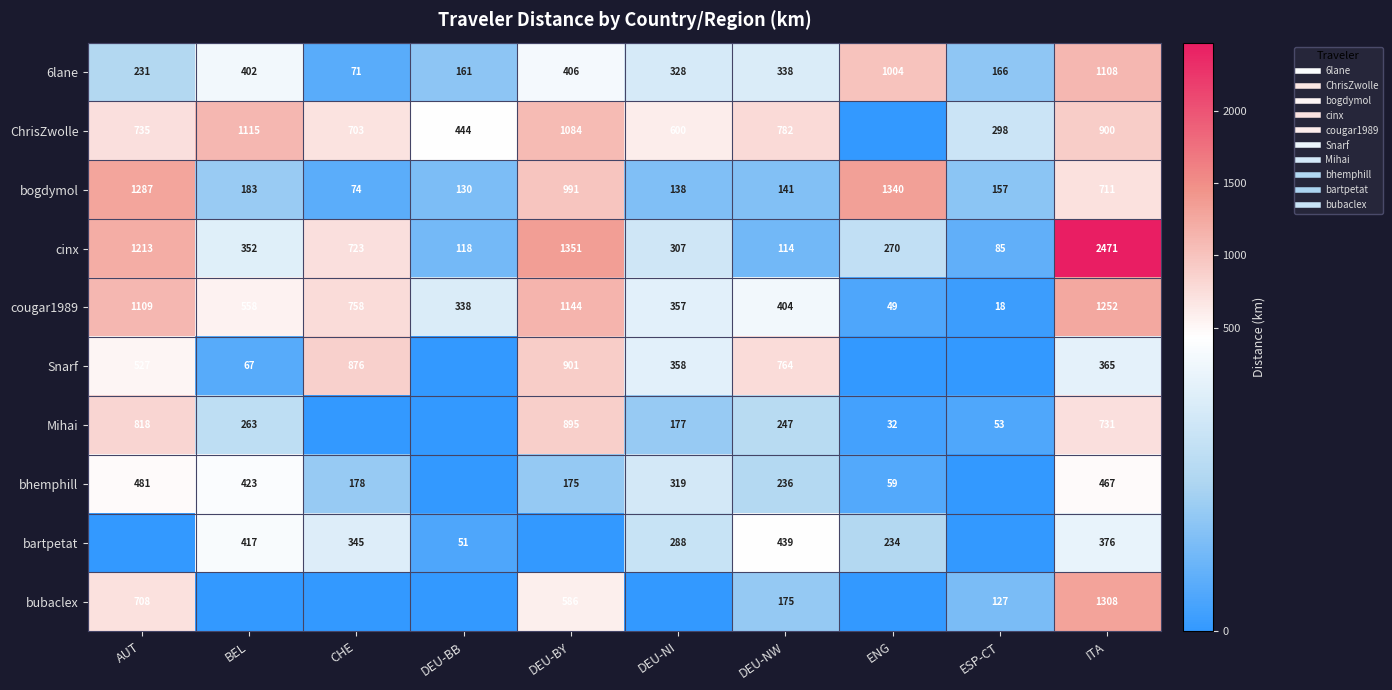

How many data points does each series have?

10